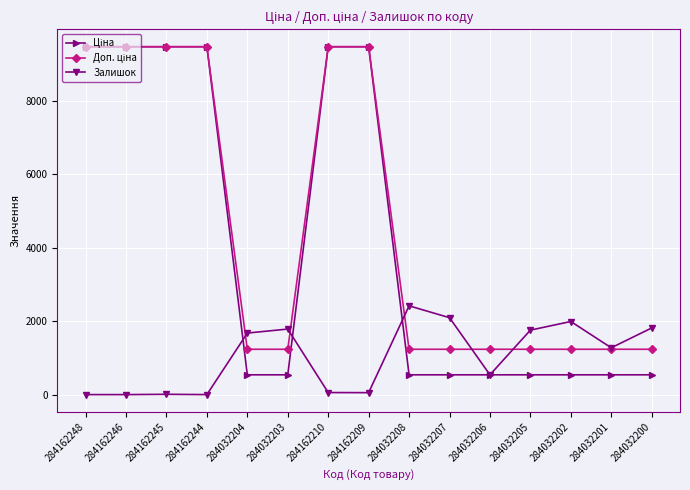

True or false: Залишок has a value of 539.0 at 284032206.

True